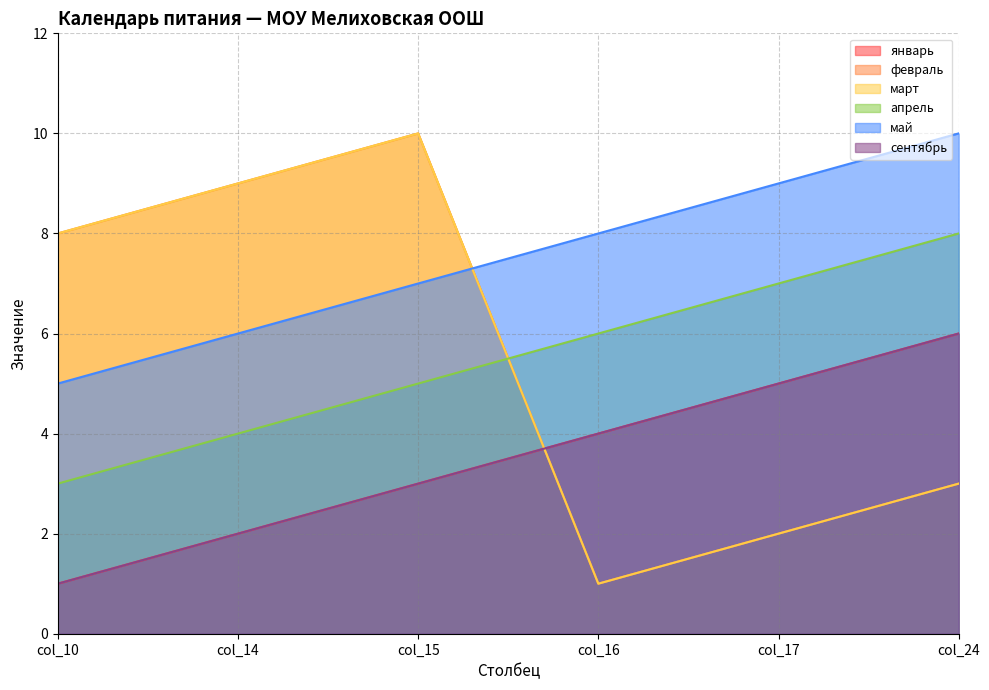

What is the difference between the second highest and minimum values in the сентябрь series?

4